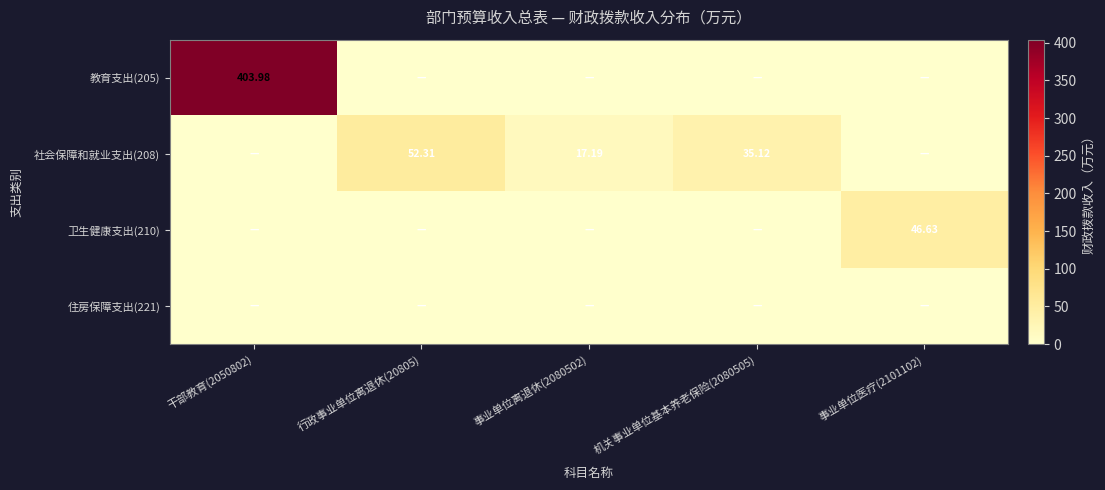

Which series has the widest spread of values?

教育支出(205)